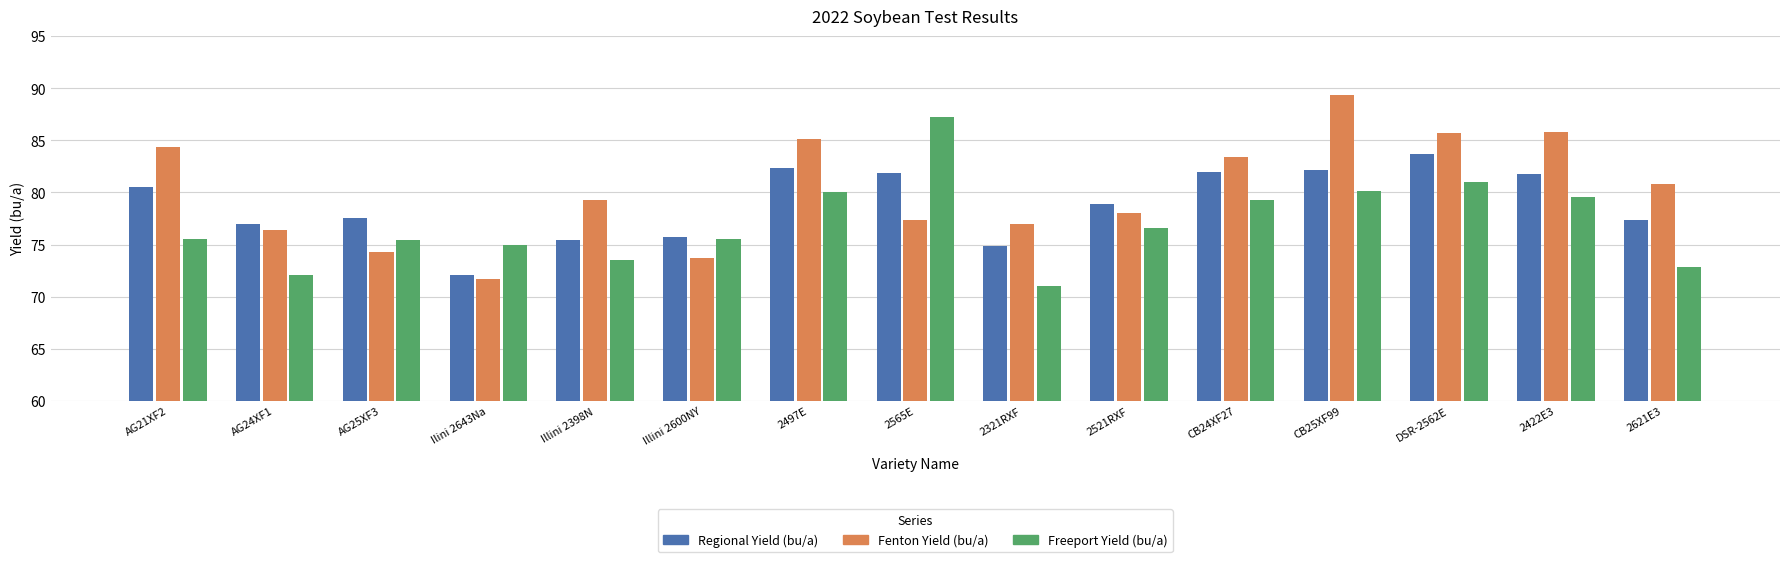

List the series in order of their overall mean, lowest first.

Freeport Yield (bu/a), Regional Yield (bu/a), Fenton Yield (bu/a)